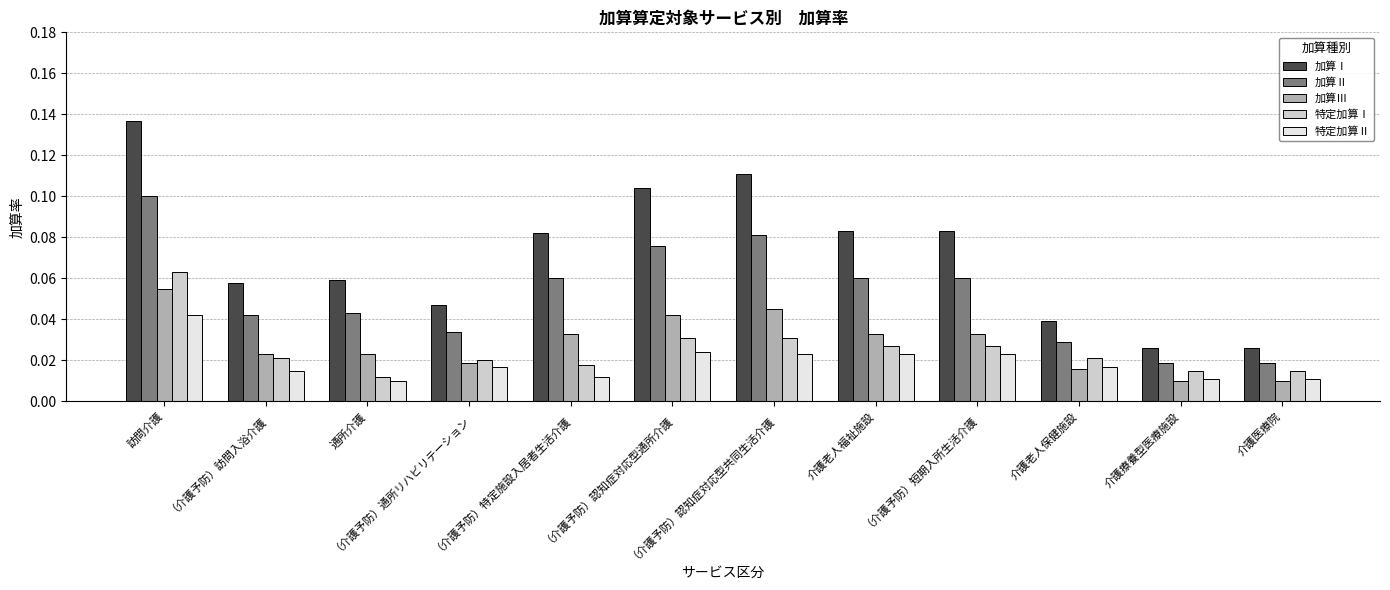

True or false: 加算Ⅱ has a value of 0.1 at 訪問介護.

True